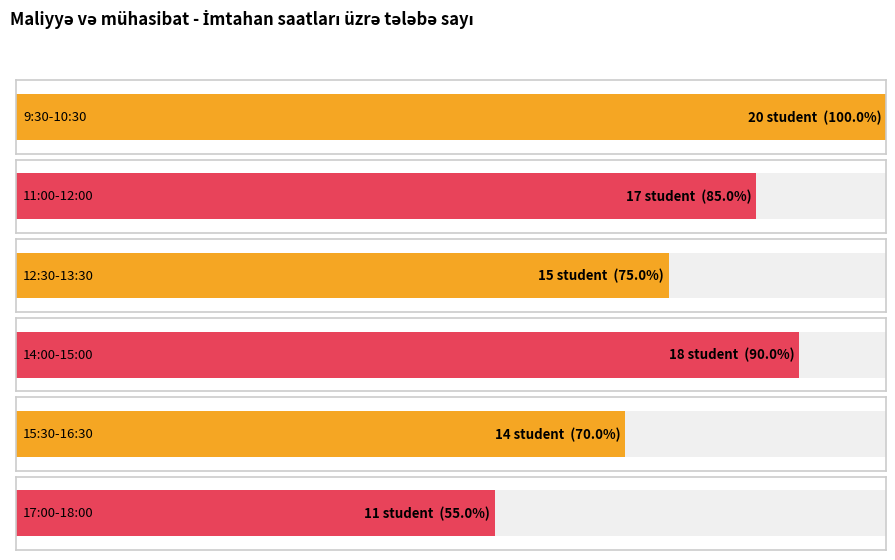

Rank the categories by value from highest to lowest.

9:30-10:30, 14:00-15:00, 11:00-12:00, 12:30-13:30, 15:30-16:30, 17:00-18:00